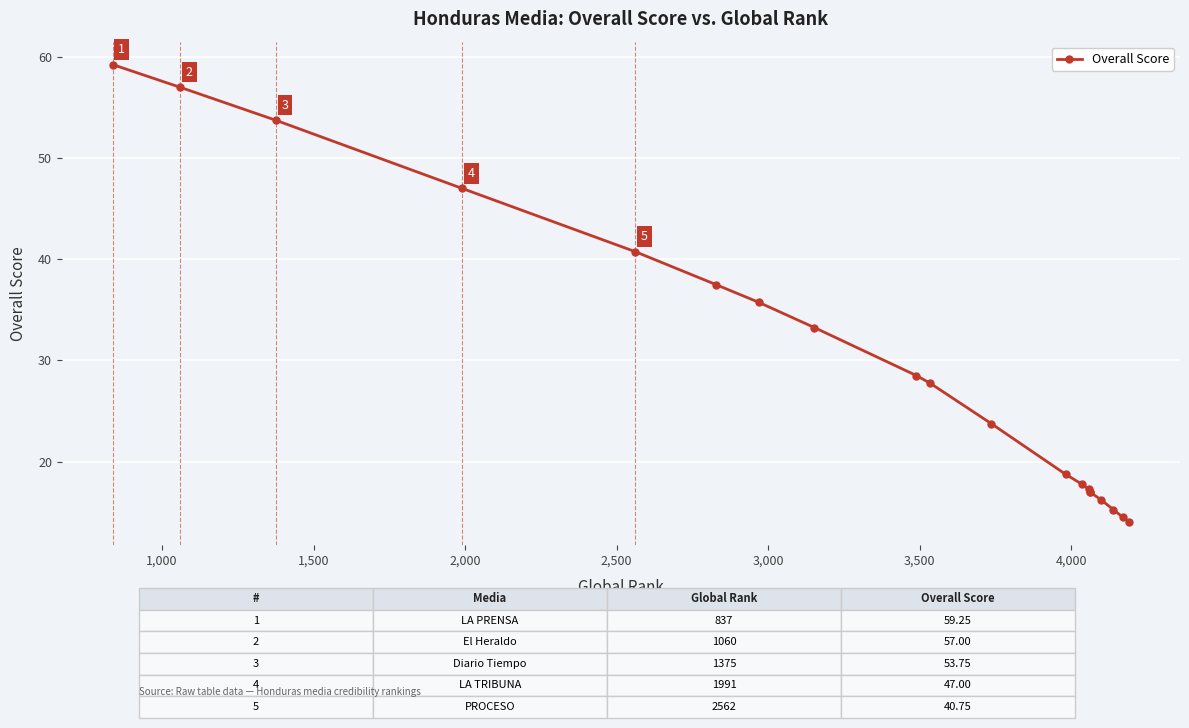

Count the number of data series in this chart.

1